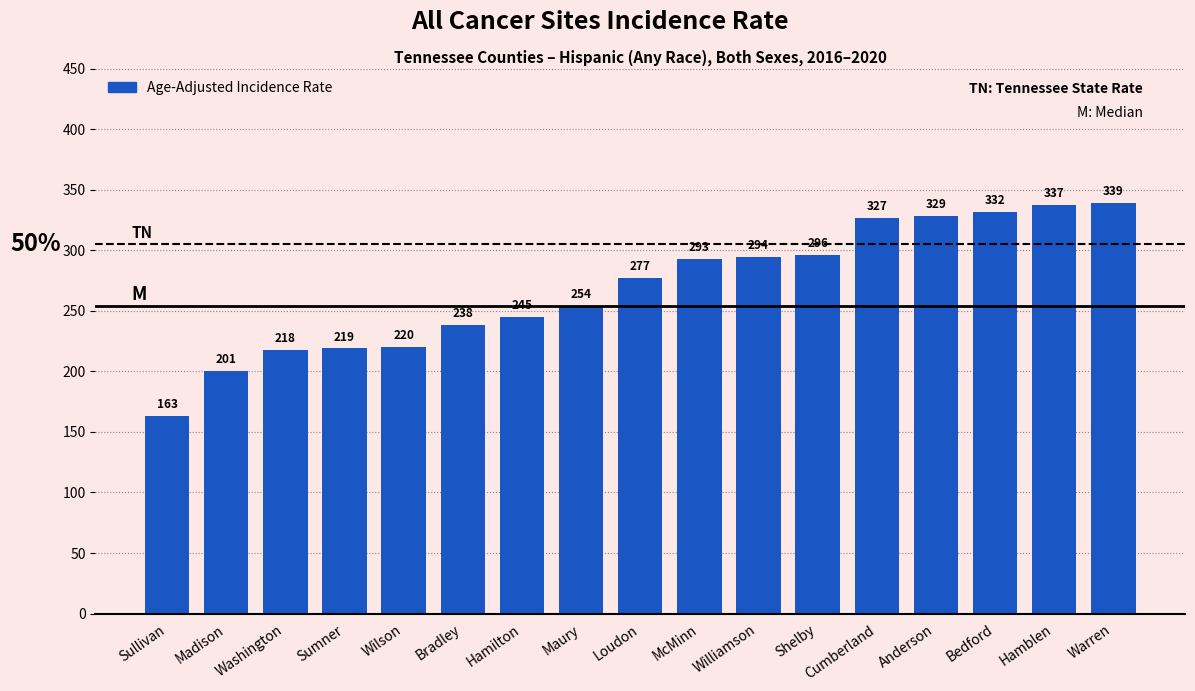

What is the label of the 16th bar from the right?

Madison